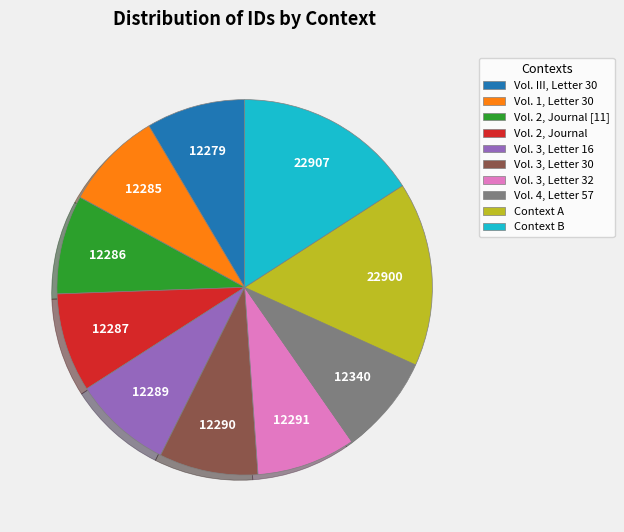

How many segments does this pie chart have?

10